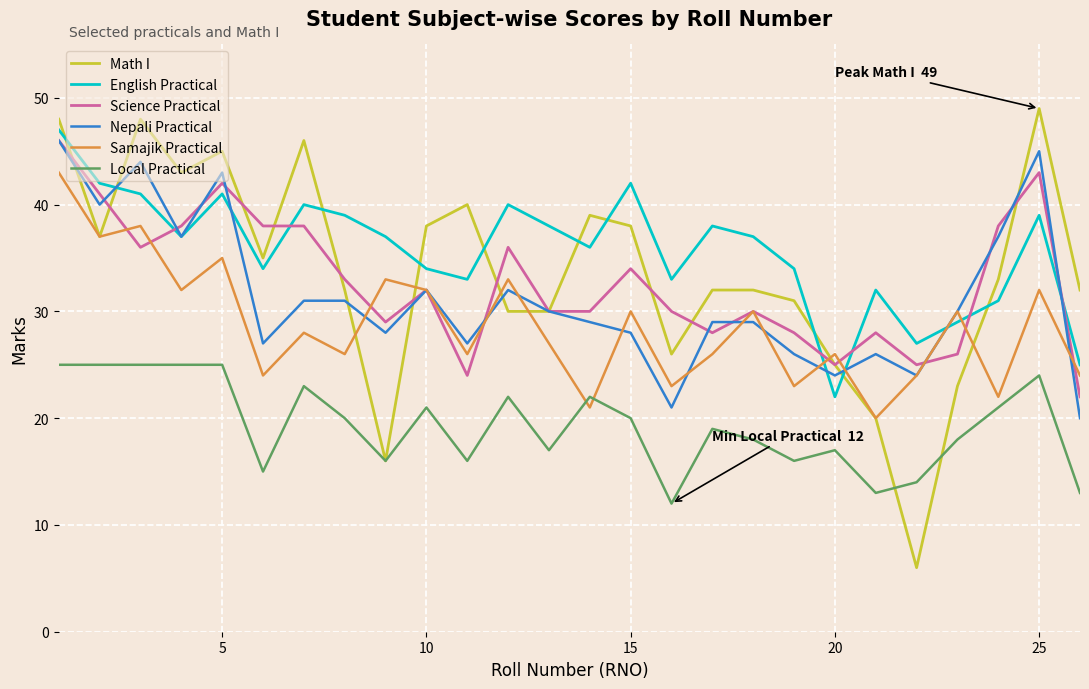

What is the maximum value shown in the chart?

49